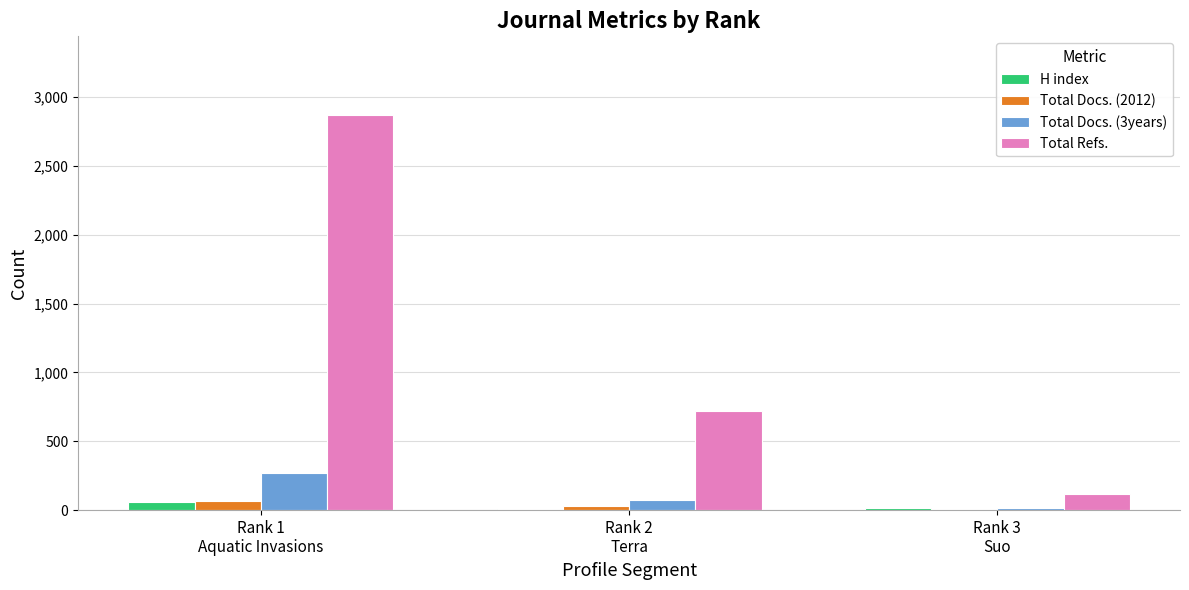

Which label corresponds to the largest value in the chart?

Rank 1
Aquatic Invasions